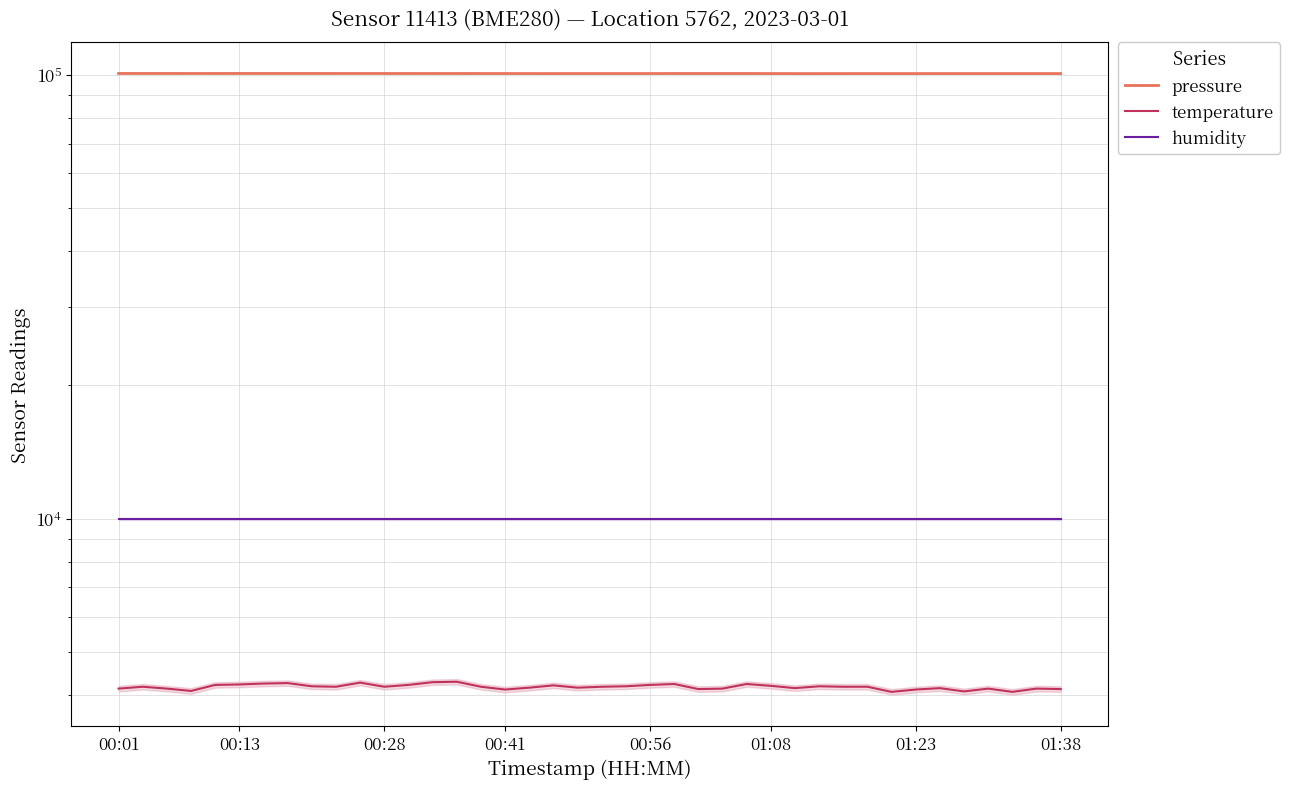

What is the value of the humidity point at the 40th from the left?

10000.0